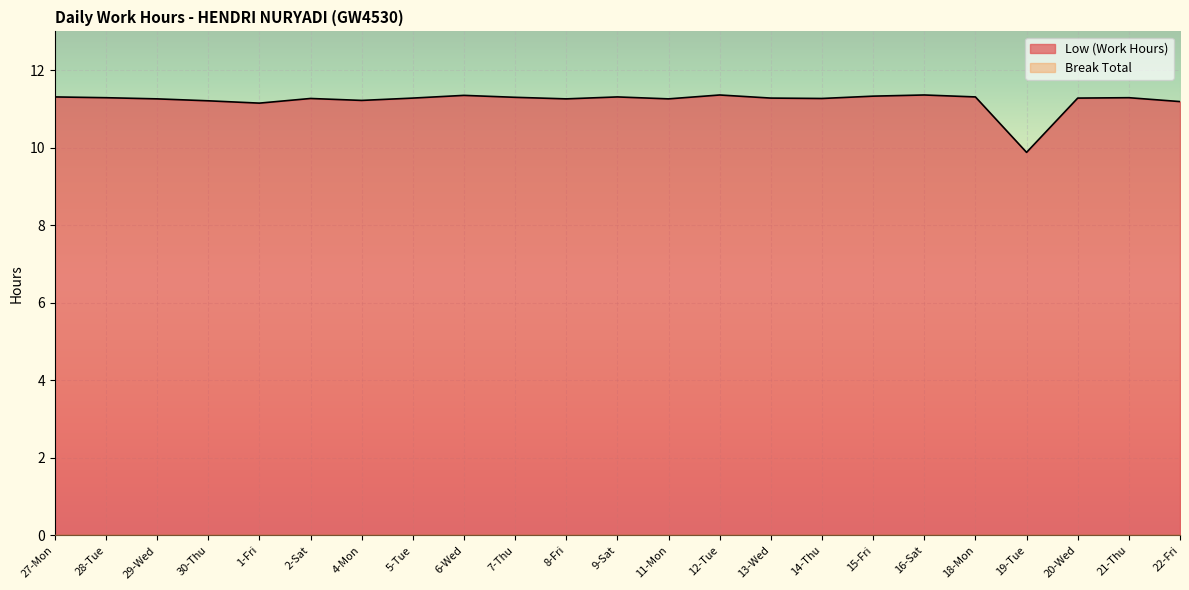

What is the label of the 23rd point from the left?

22-Fri